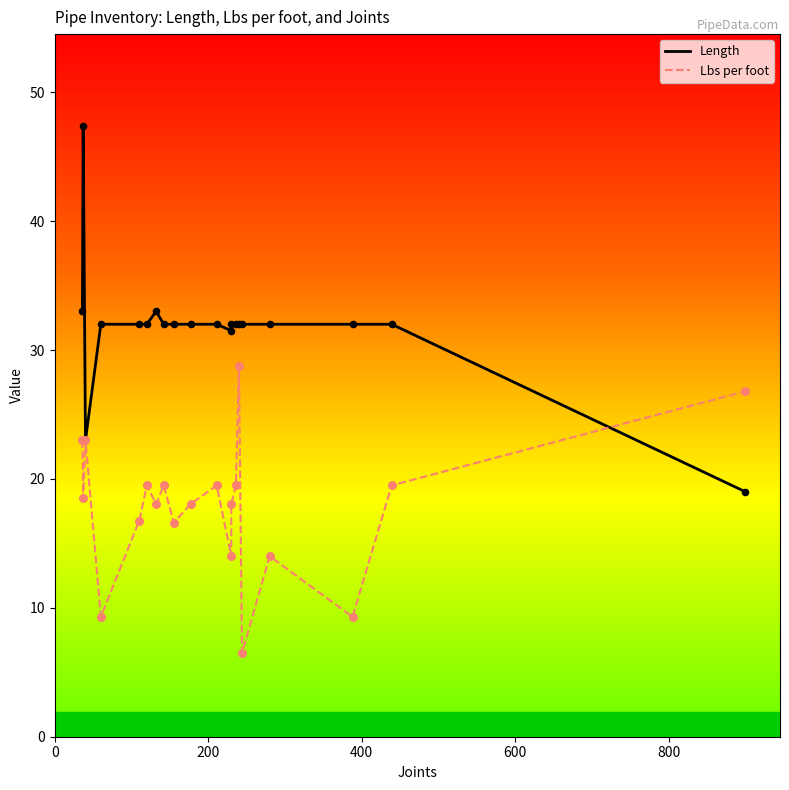

At how many categories does at least one series exceed 39?

1